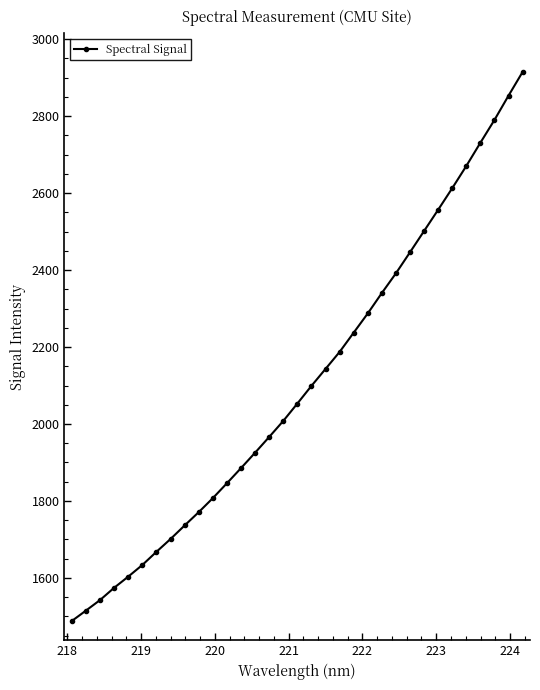

True or false: the data has more than 1 interior local peaks.

False